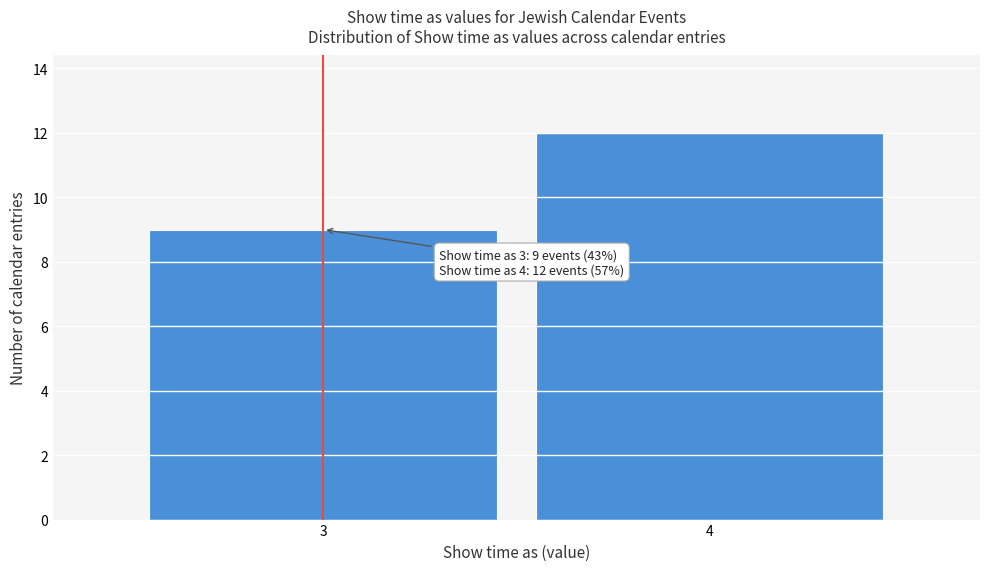

Reading left to right, extract all data points from this chart.

9	12